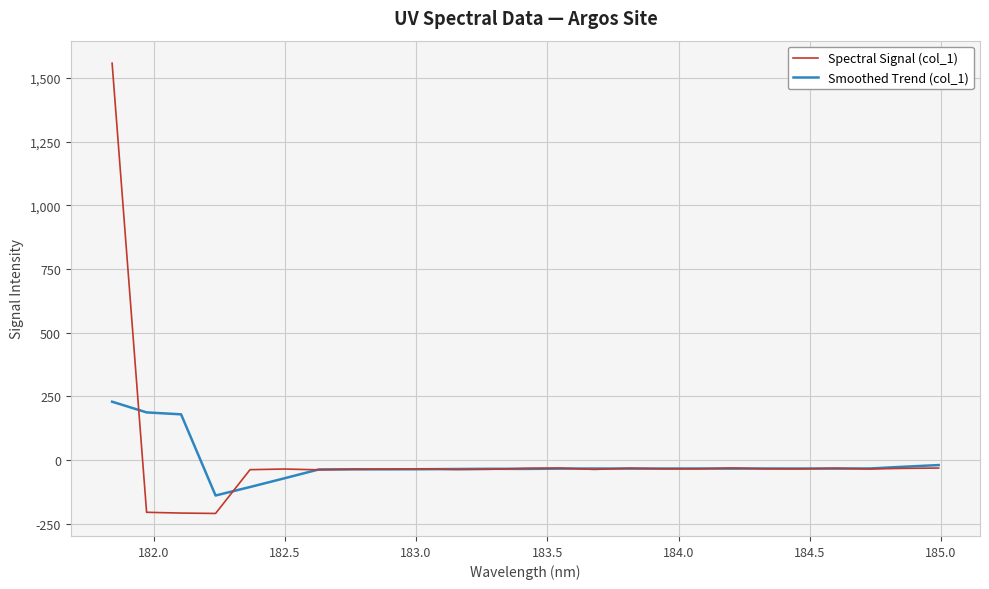

Which series has the widest spread of values?

Spectral Signal (col_1)